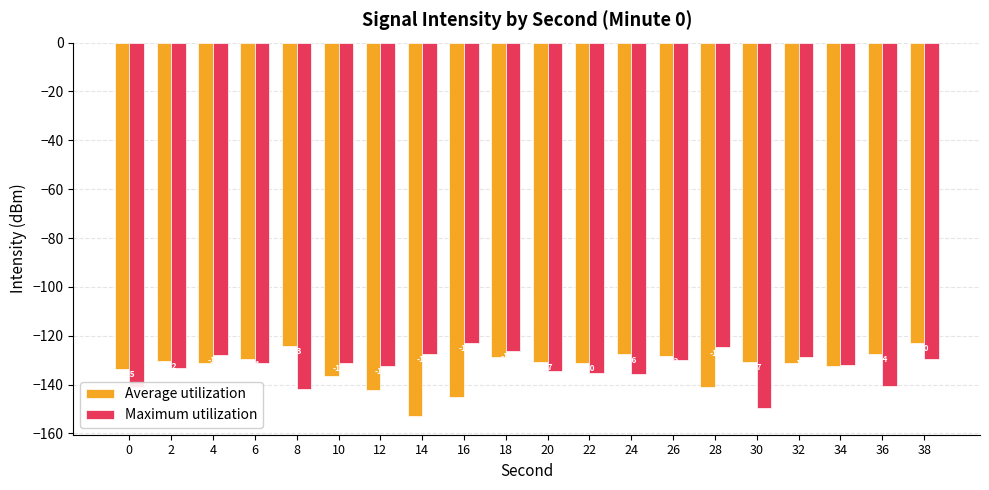

The Maximum utilization series shows -132.0 at 34. True or false?

True